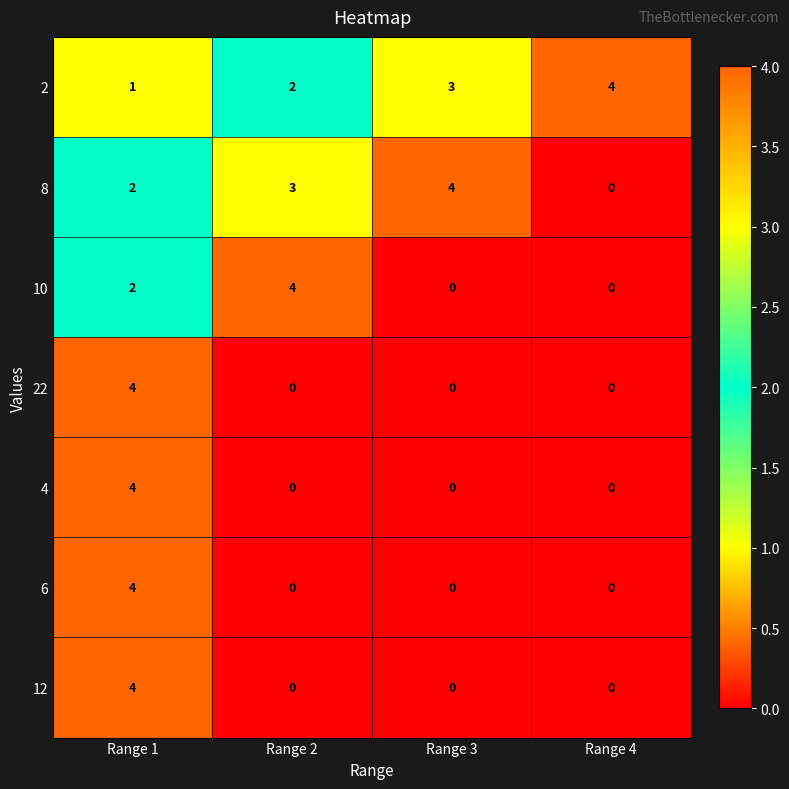

Which category has the highest value in the 2 series?

Range 4